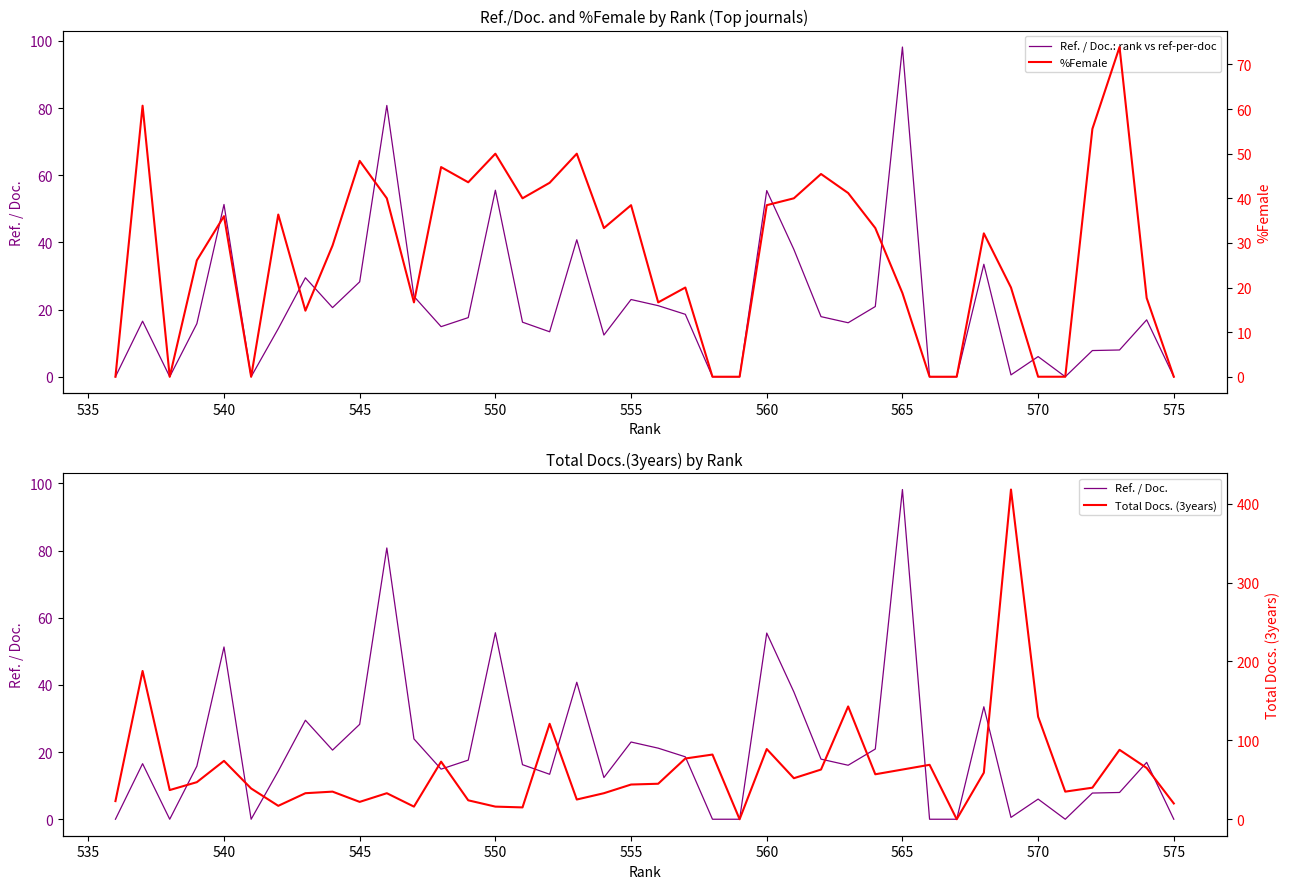

What is the average value of the Ref. / Doc.: rank vs ref-per-doc series?

20.8